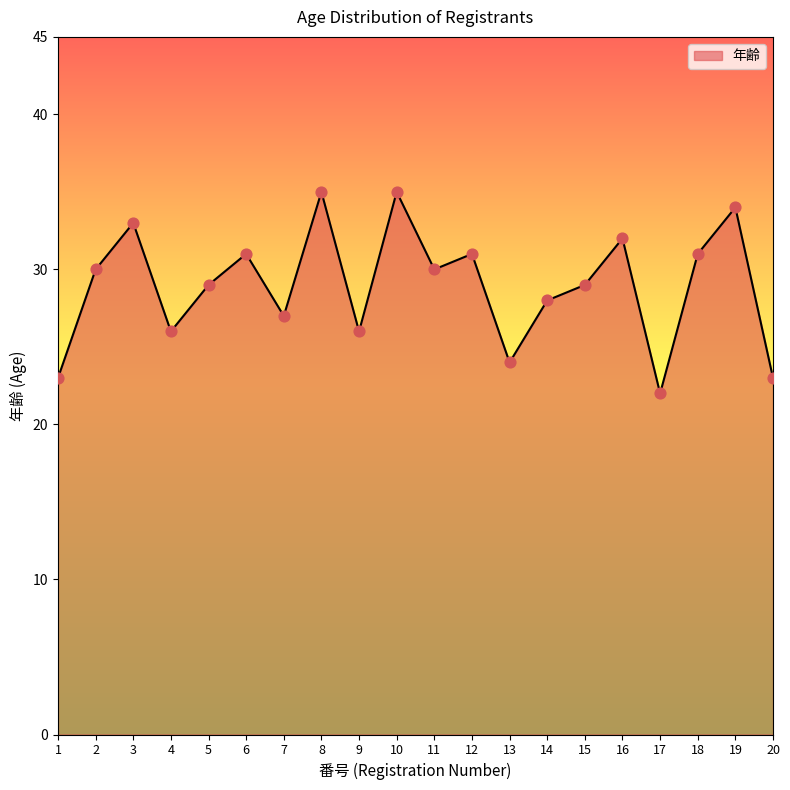

What is the ratio of the value at 8 to the value at 15?

1.2